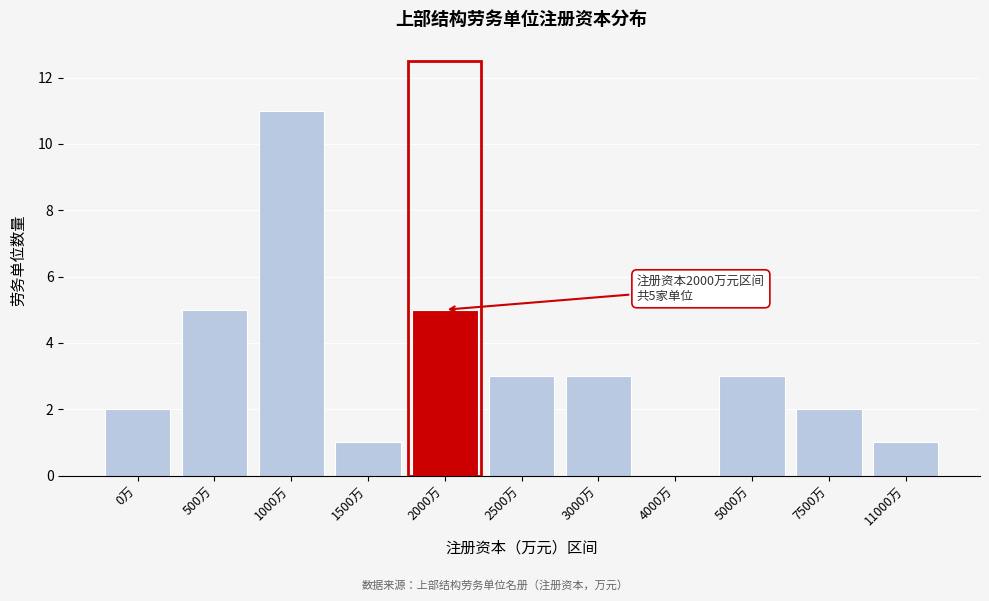

Reading left to right, list all the values displayed in this chart.

0万=2	500万=5	1000万=11	1500万=1	2000万=5	2500万=3	3000万=3	4000万=0	5000万=3	7500万=2	11000万=1